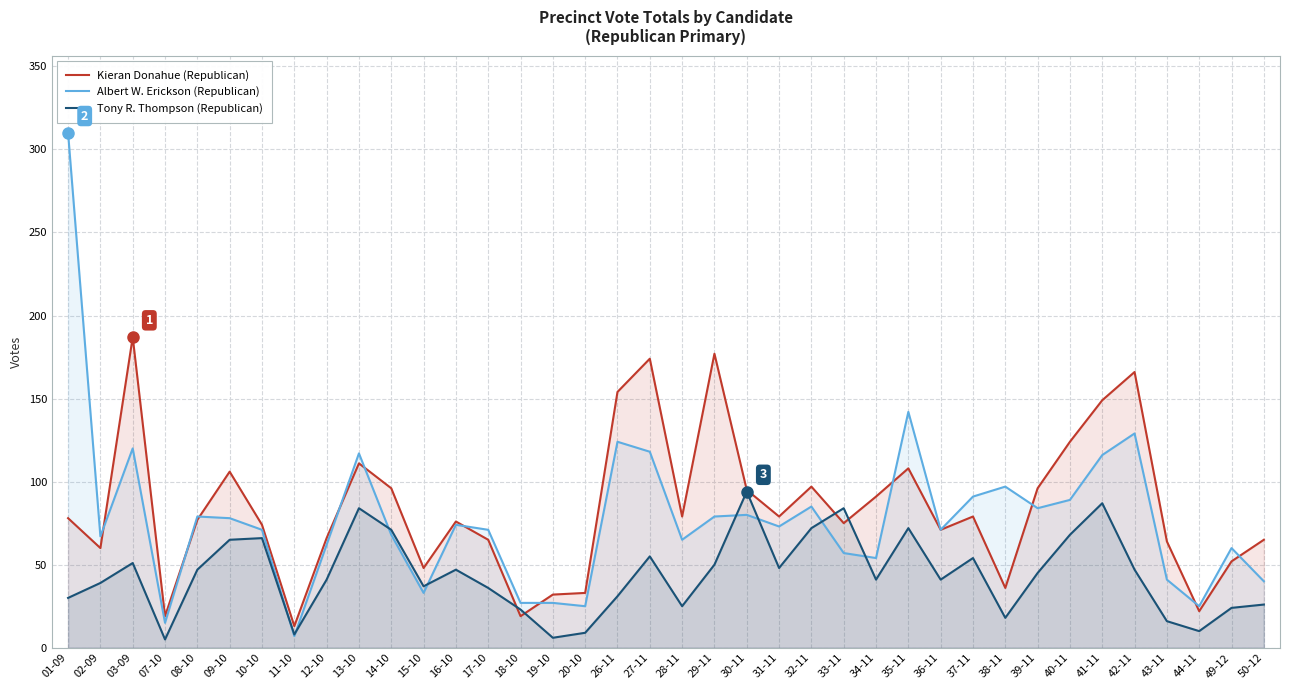

The value of Kieran Donahue (Republican) at 18-10 is 6. True or false?

False